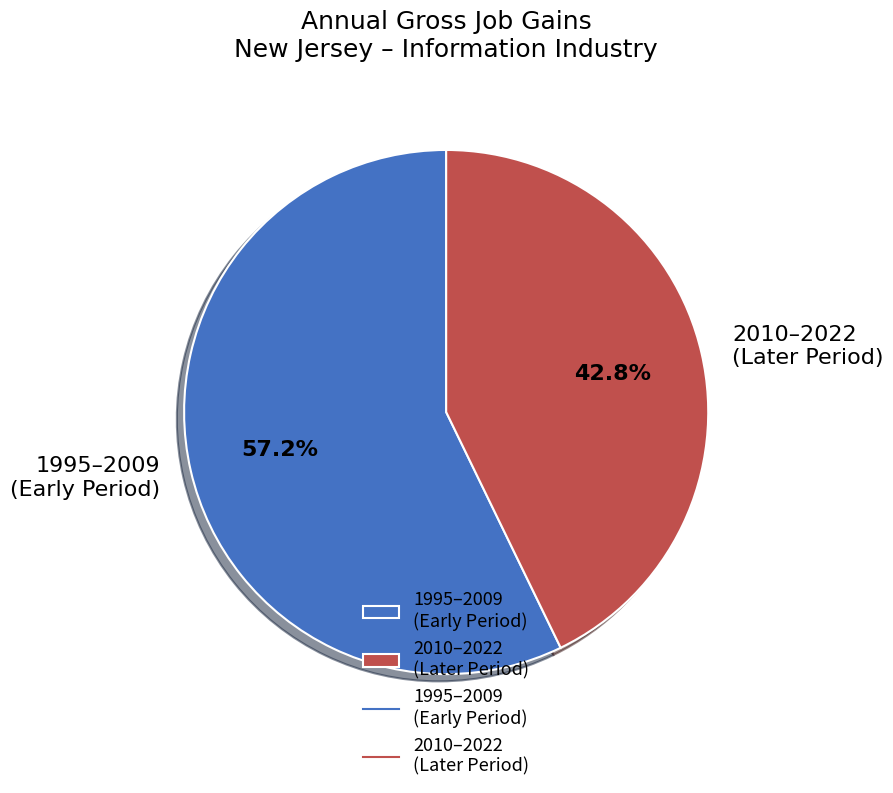

Which has a higher value, 1995–2009 (Early Period) or 2010–2022 (Later Period)?

1995–2009 (Early Period)